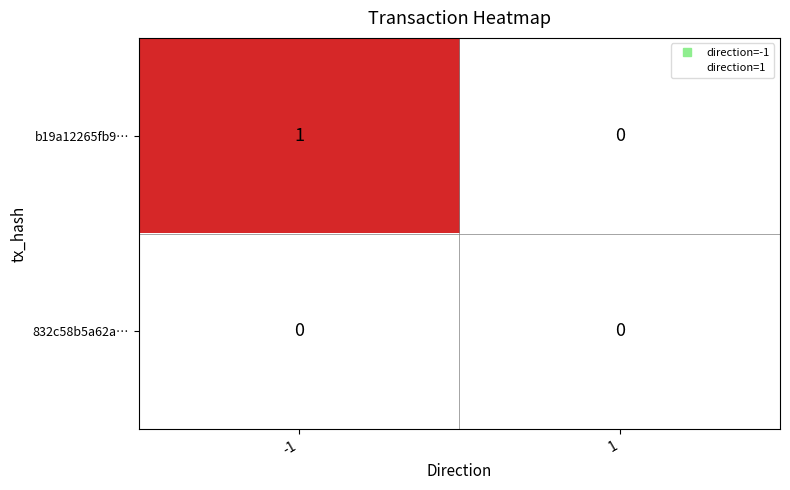

Reading left to right, transcribe all the data shown in this chart.

b19a12265fb9…: 1	0
832c58b5a62a…: 0	0